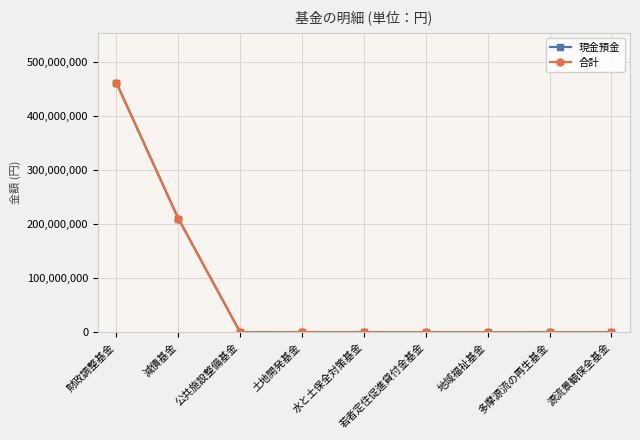

Is this an area chart (filled region under the line)?

No